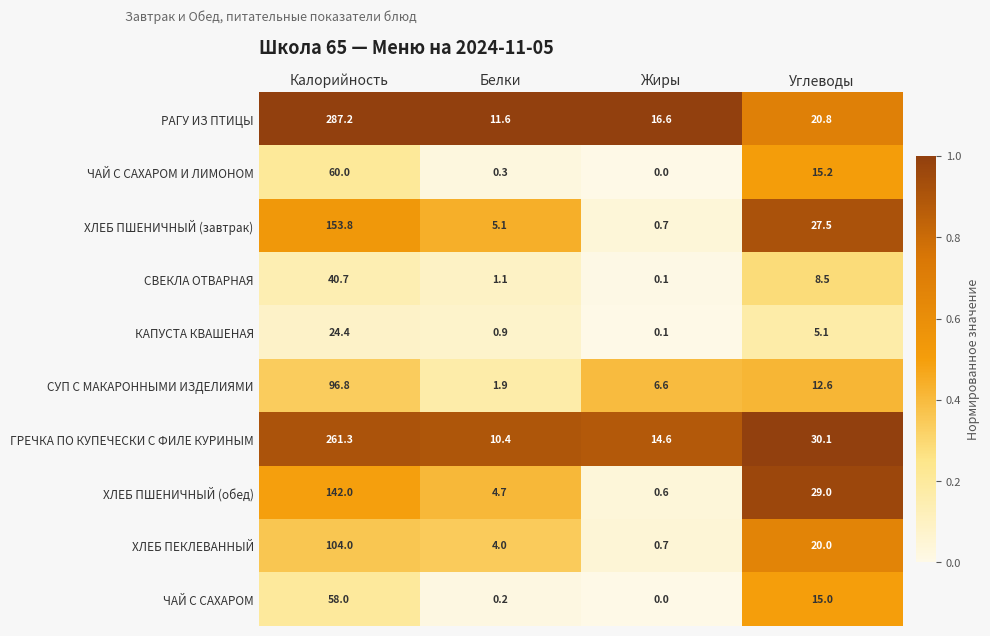

The ХЛЕБ ПШЕНИЧНЫЙ (завтрак) series shows 0.7 at Жиры. True or false?

True